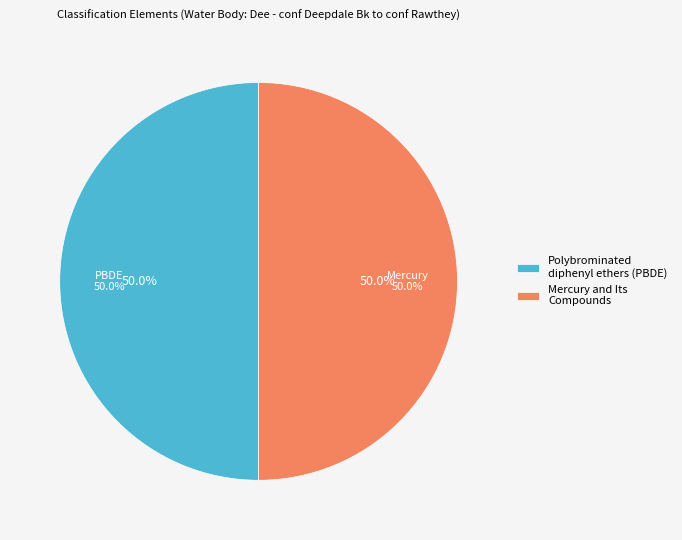

What percentage is the Polybrominated diphenyl ethers (PBDE) slice, to the nearest percent?

50%